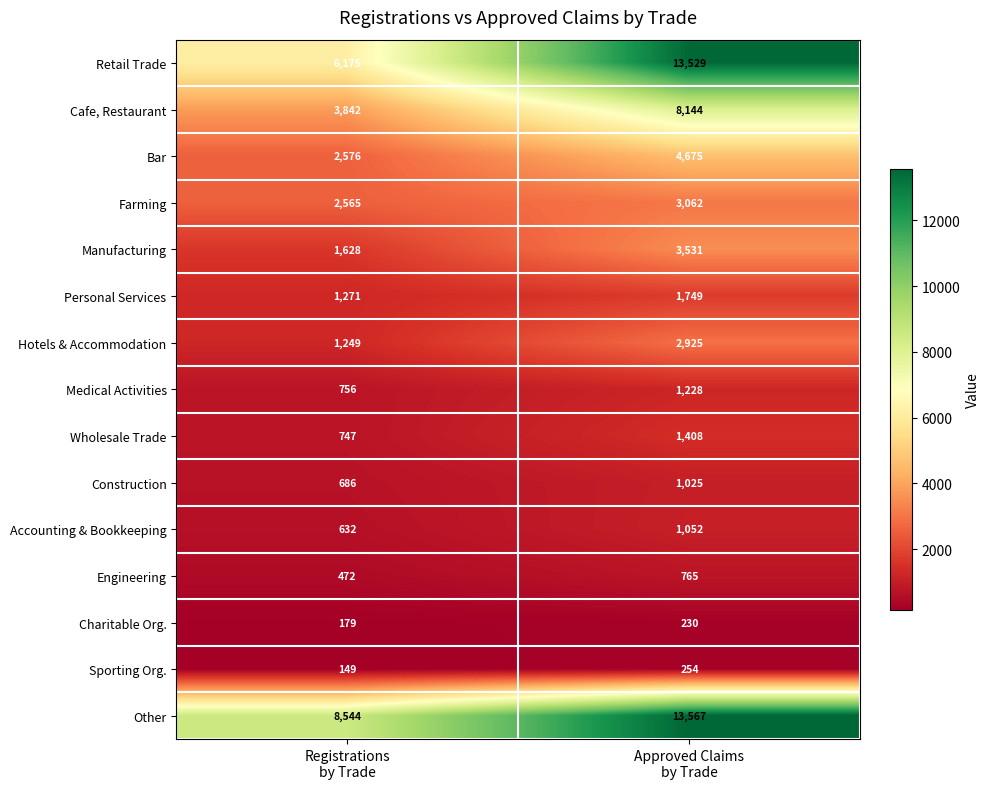

Which category has the highest value across all series?

Approved Claims
by Trade